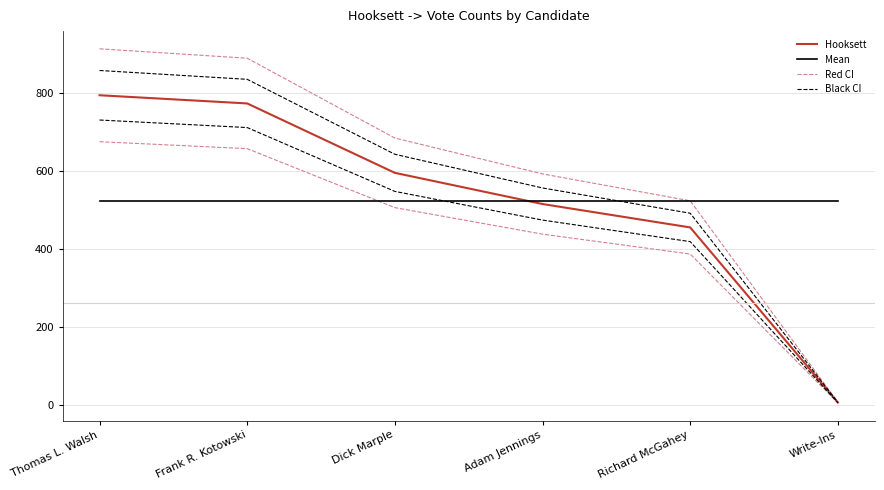

Is the value of Hooksett at Frank R. Kotowski greater than the value of Mean at Richard McGahey?

Yes